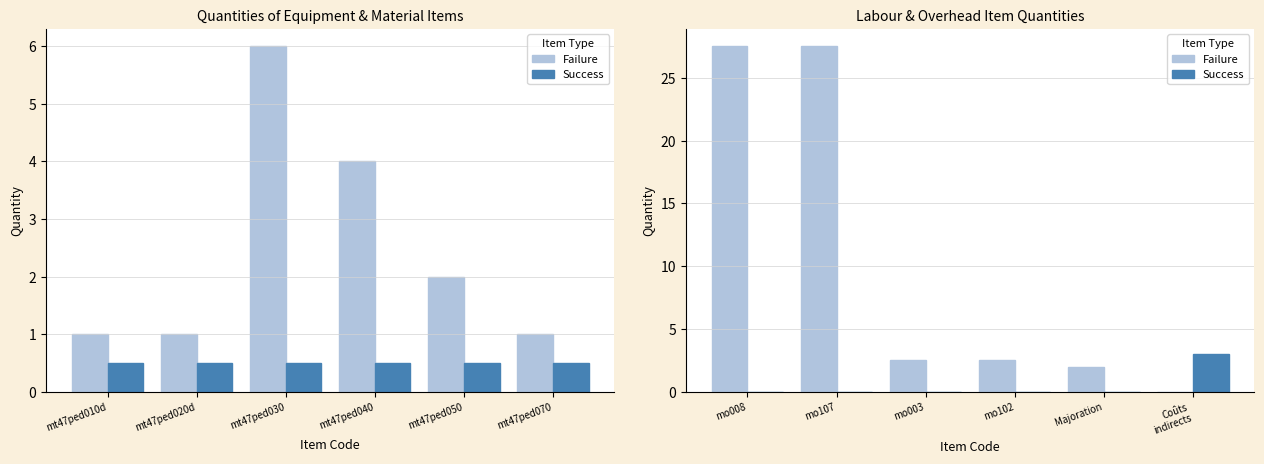

What is the average value of the Success series?

0.5